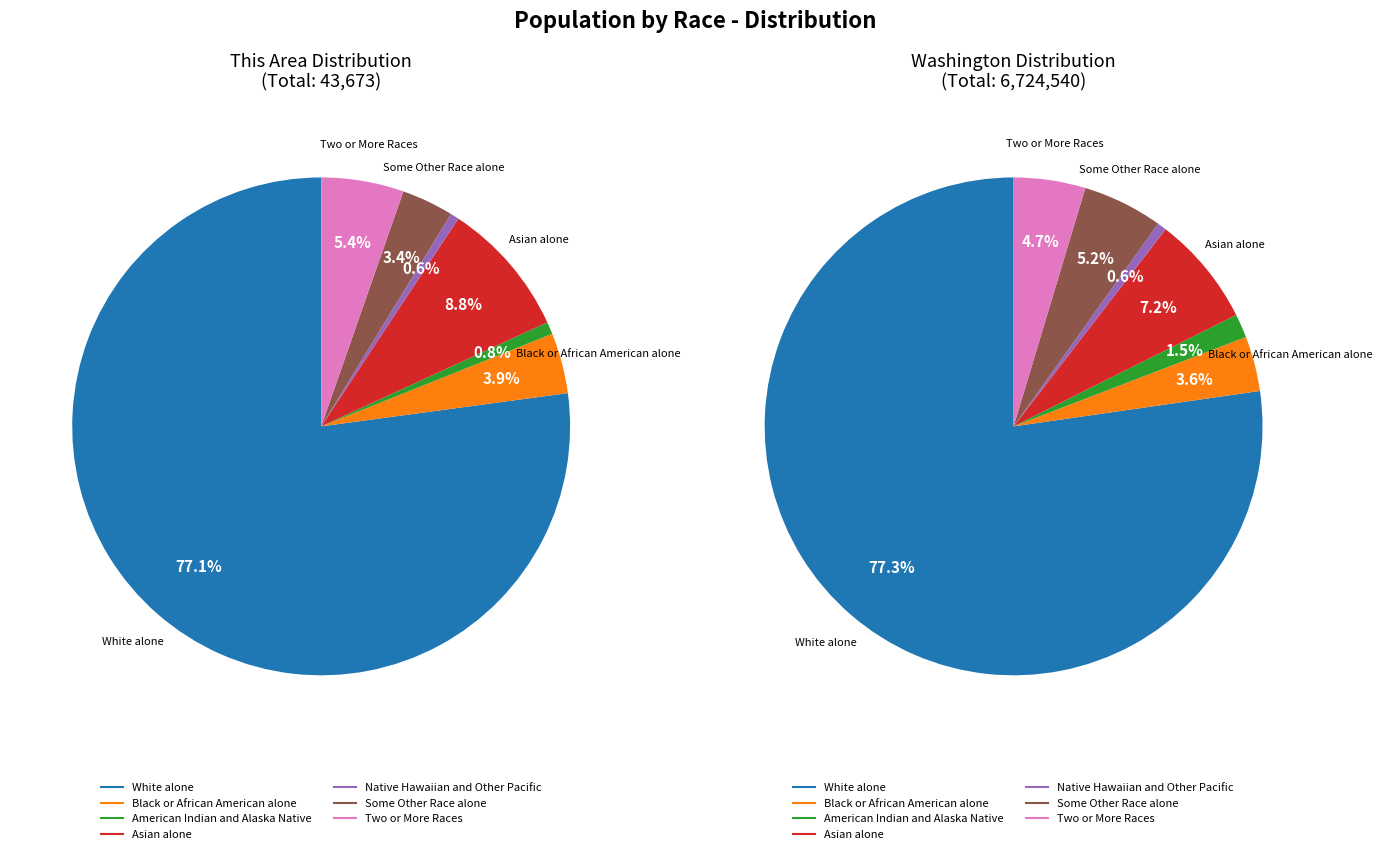

The White alone slice represents 77% of the pie. True or false?

True